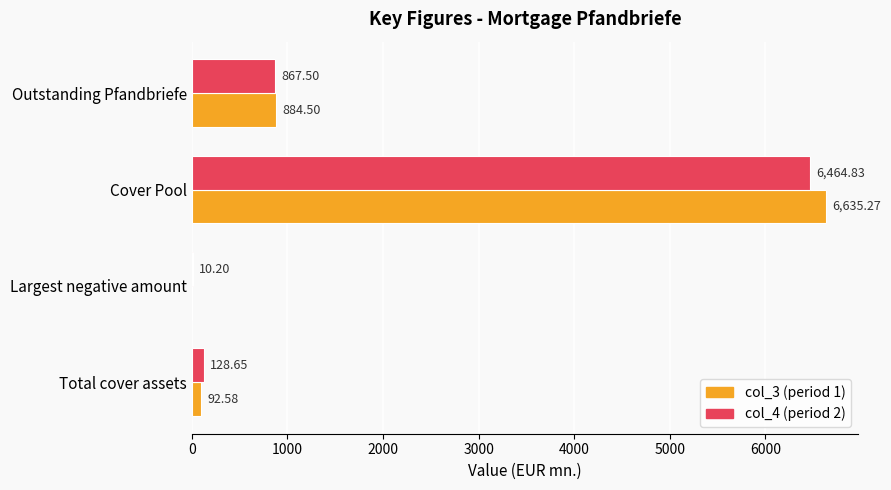

What is the total value across all series at Total cover assets?

221.2